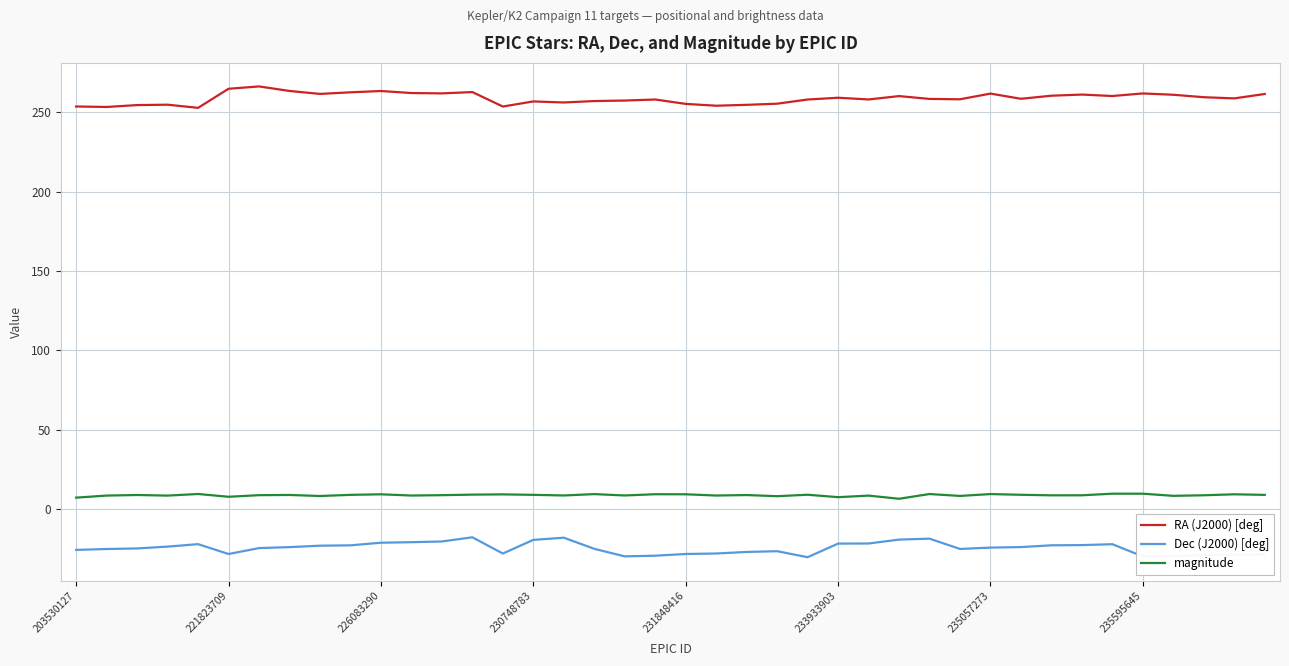

How many distinct data groups are displayed?

3